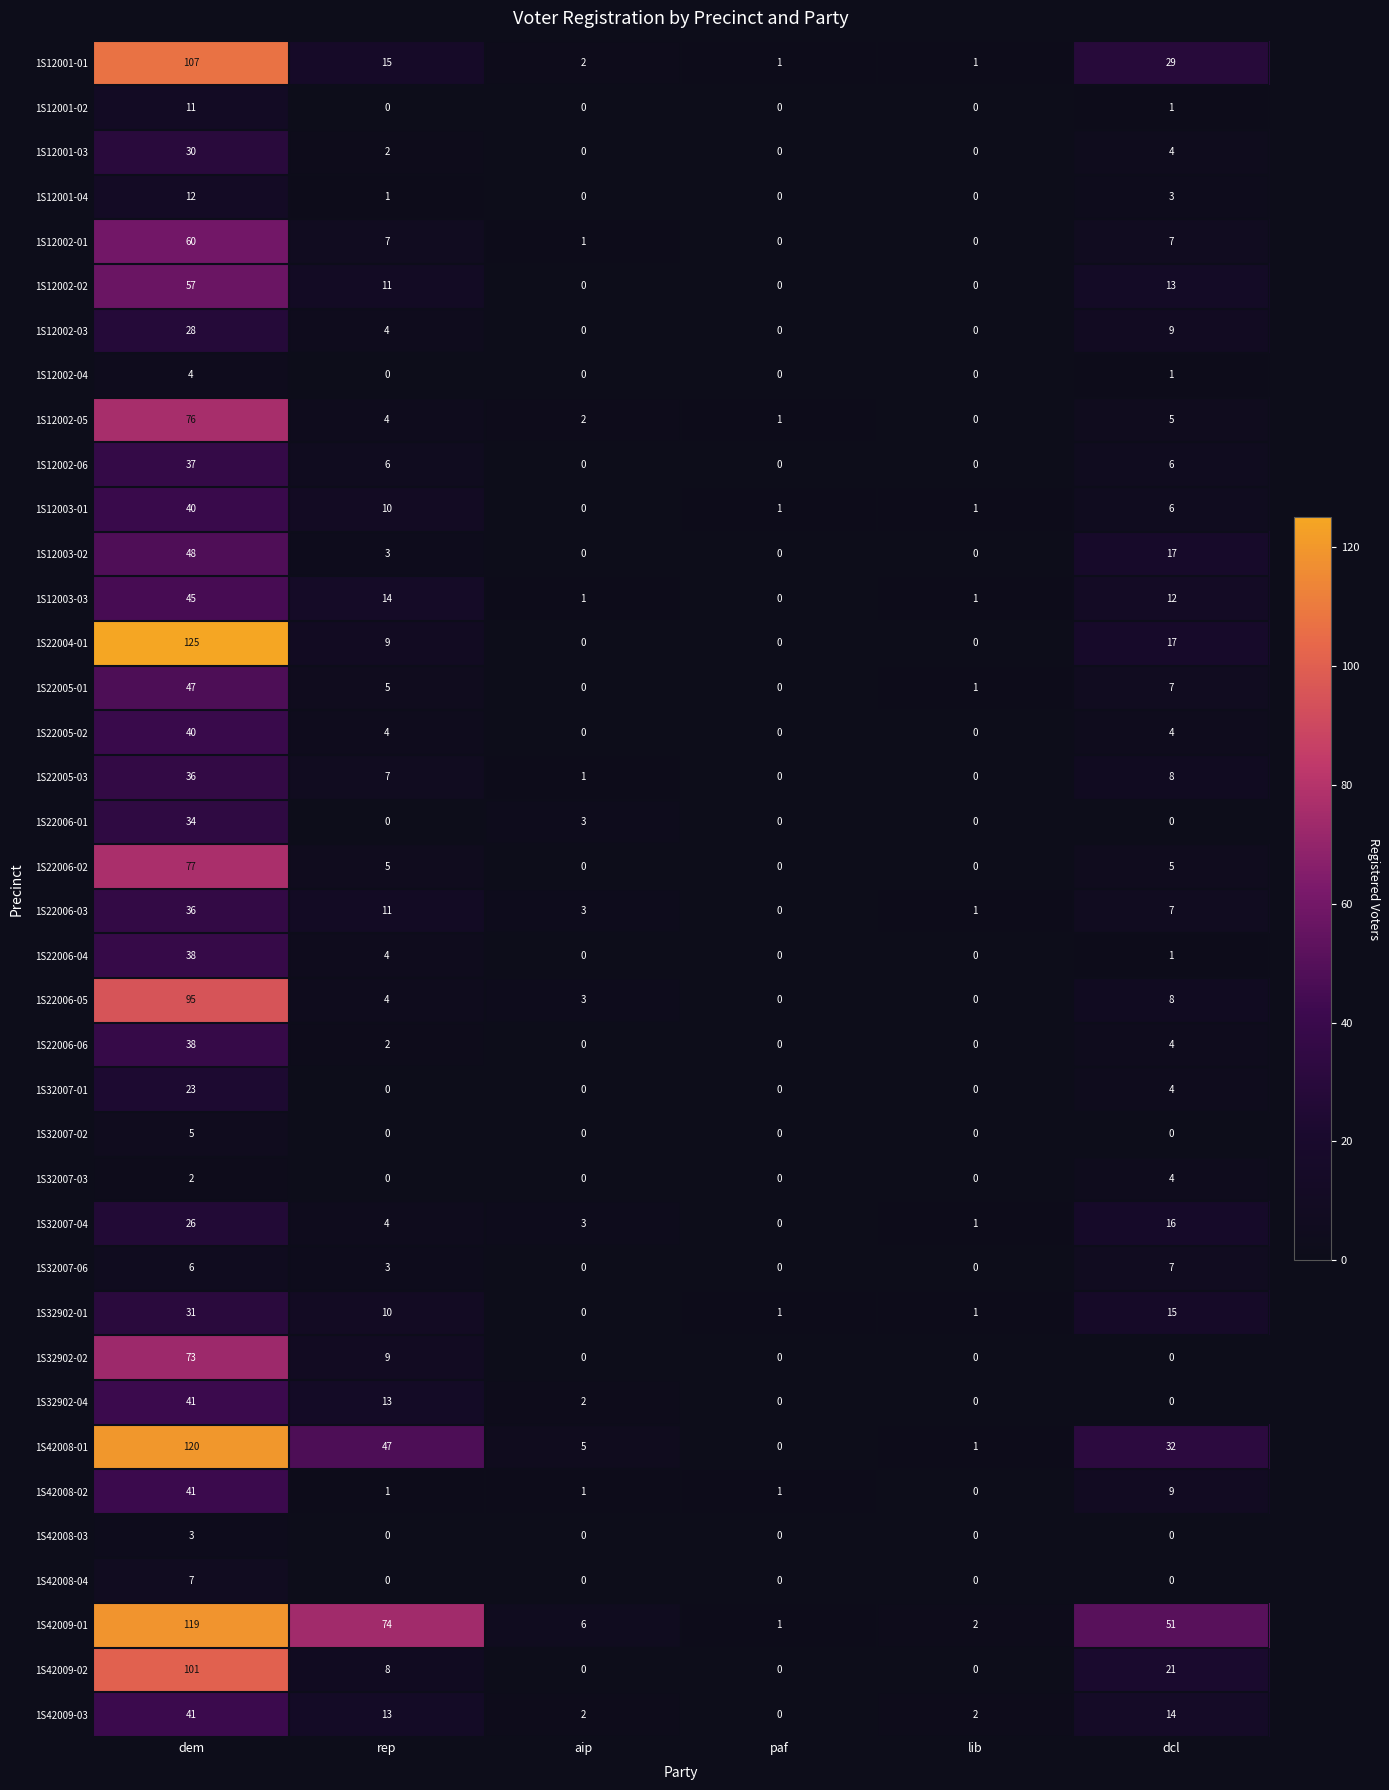

How many positive values does the 1S22004-01 series have?

3